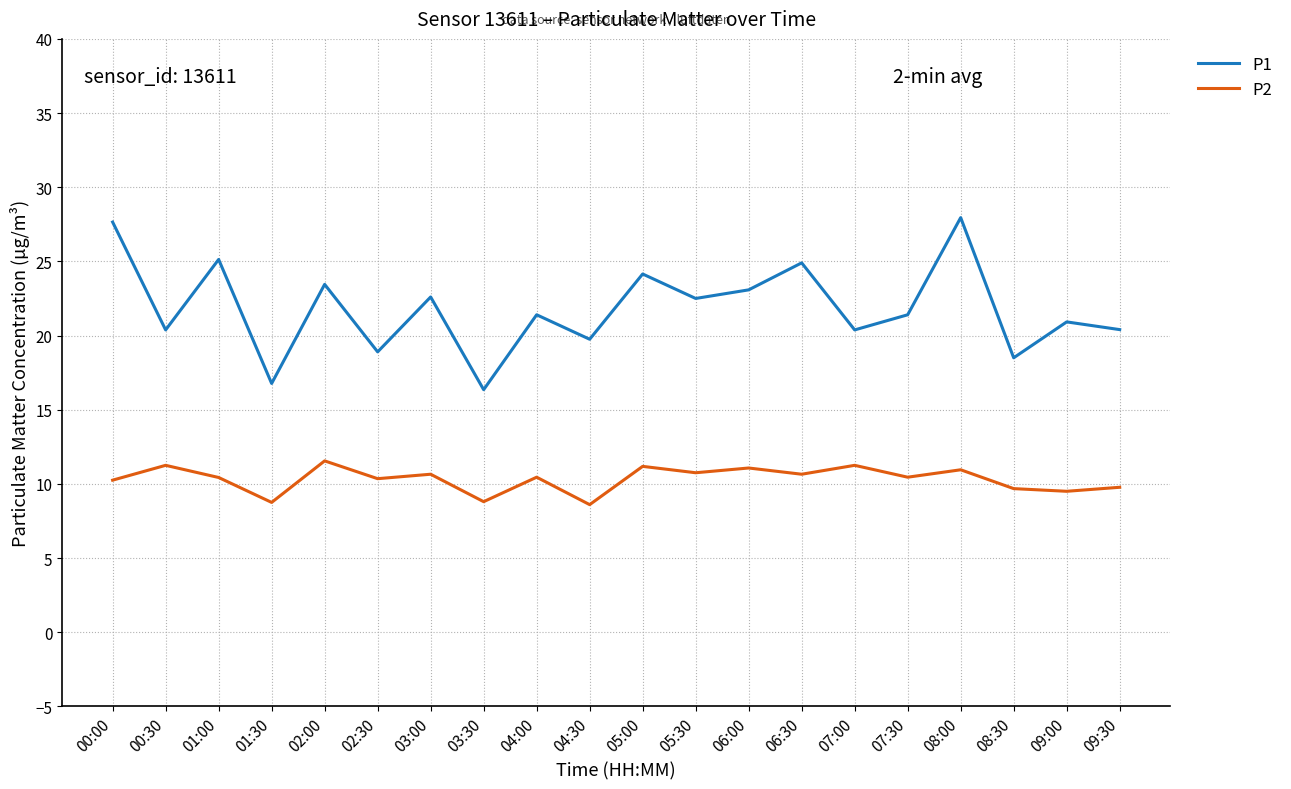

What position from the left is 07:30?

16